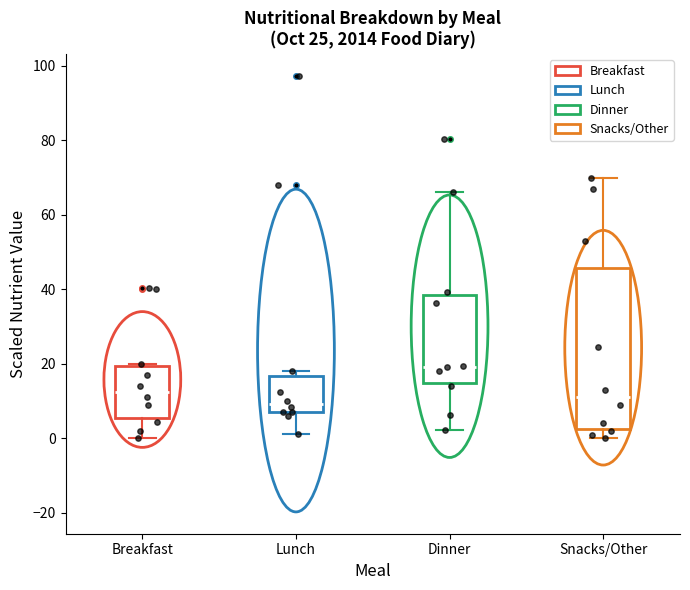

Reading left to right, read every box against the y-axis: the position of its median line, the range the box covers, and the ends of its whiskers. The values are not printed on the chart, so give them approximately, as read against the axis.

Breakfast: median 12, box 6 to 20, whiskers 0 to 20 (just above the box's upper edge)
Lunch: median 10, box 8 to 16, whiskers 2 to 18
Dinner: median 20, box 14 to 38, whiskers 2 to 66
Snacks/Other: median 12, box 2 to 46, whiskers 0 to 70